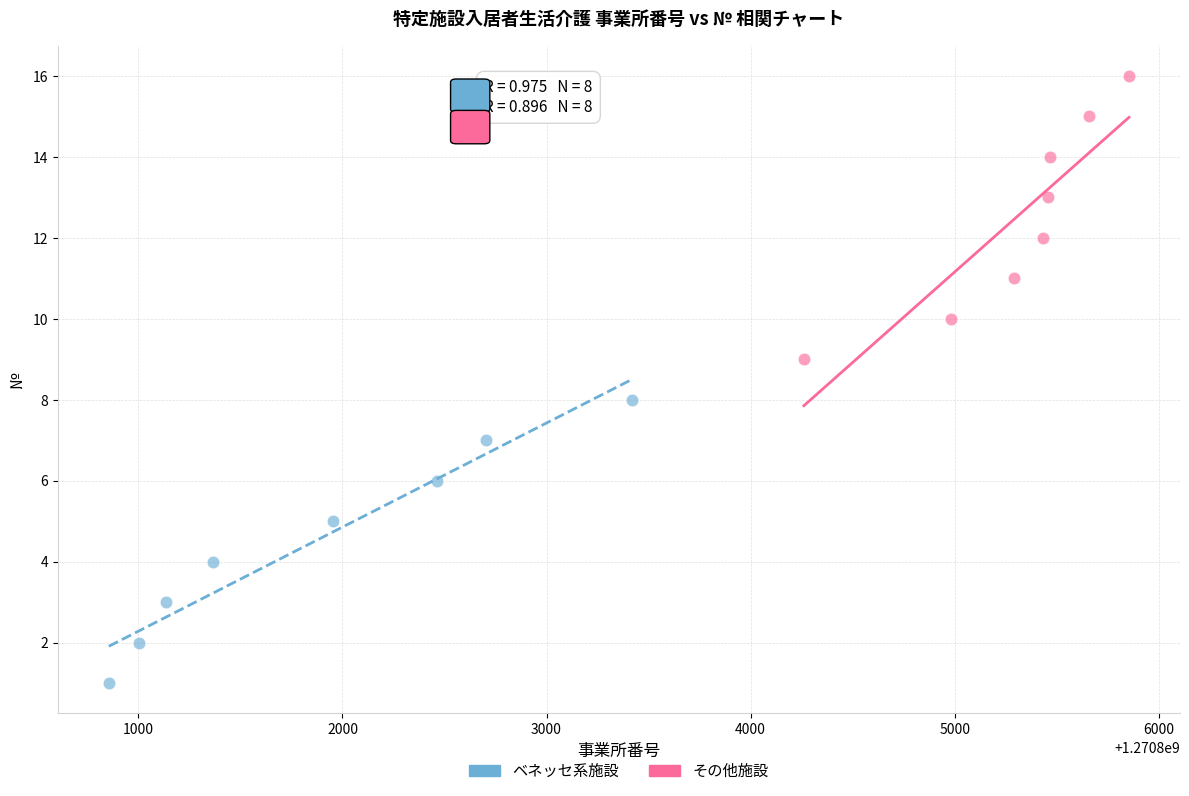

Which series reaches the minimum Y coordinate?

ベネッセ系施設